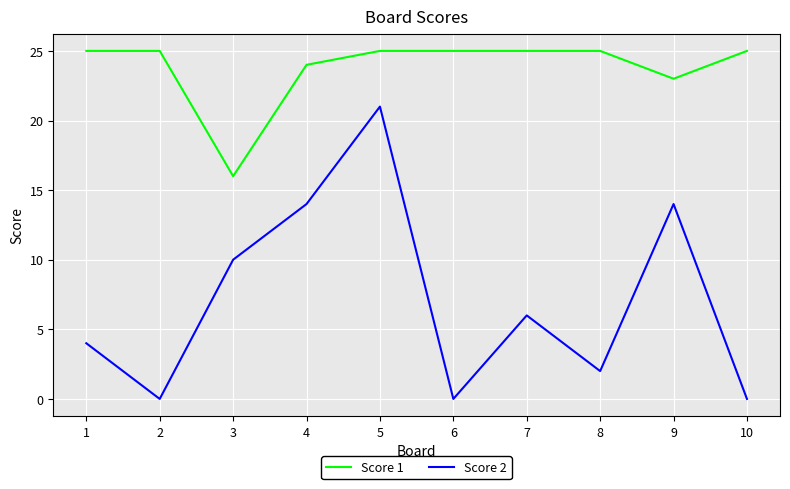

How many series are shown in this chart?

2